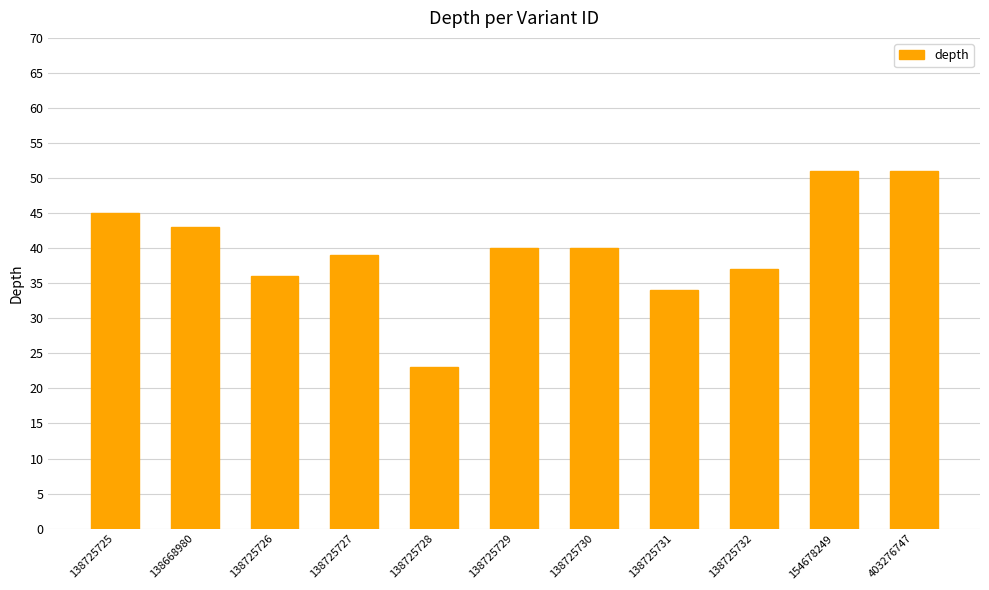

What is the minimum value shown in the chart?

23